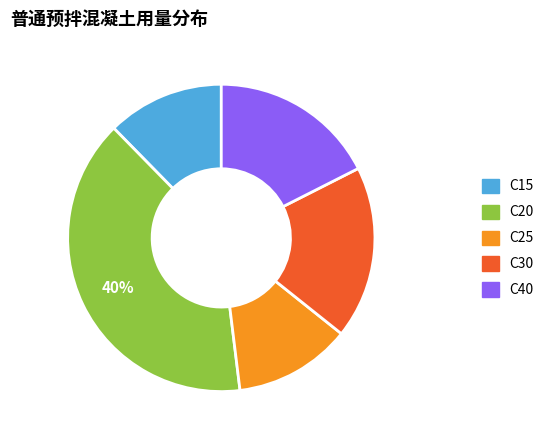

What is the ratio of the value at C15 to the value at C25?

1.0